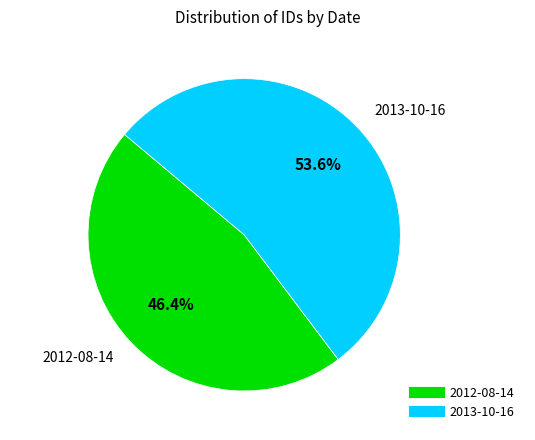

Rank the categories by value from highest to lowest.

2013-10-16, 2012-08-14